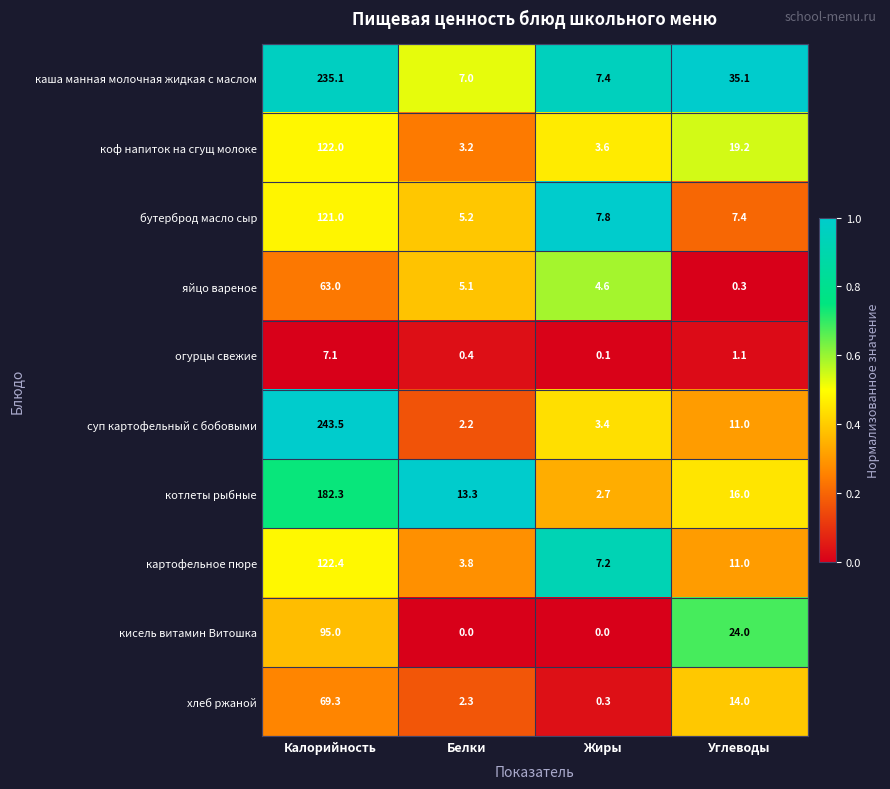

Between Белки and Углеводы, which series saw the biggest shift?

каша манная молочная жидкая с маслом